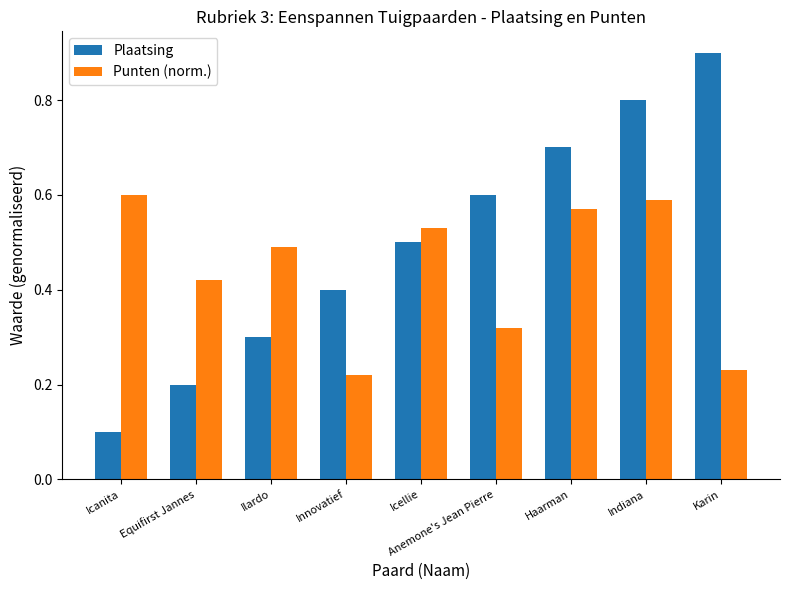

Where is Plaatsing nearest to the value 0?

Icanita